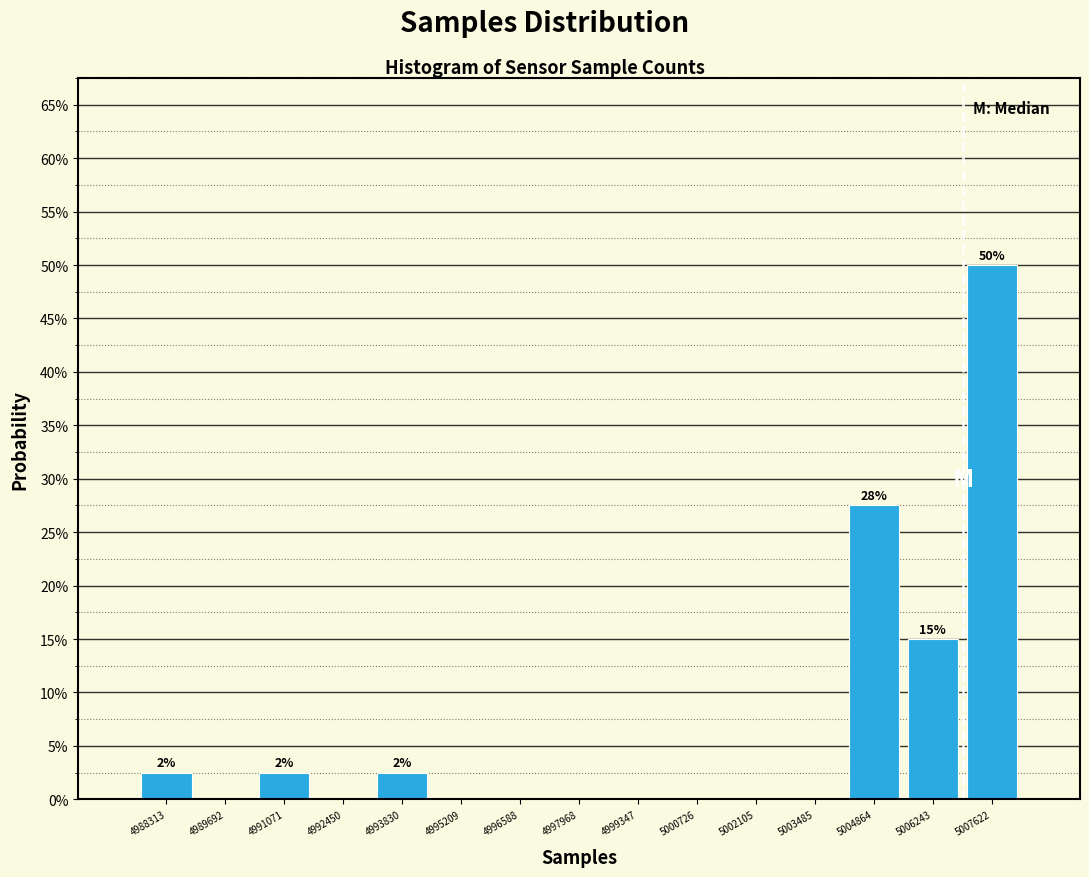

Which range on the x-axis has the tallest bar?

5007000 to 5008400